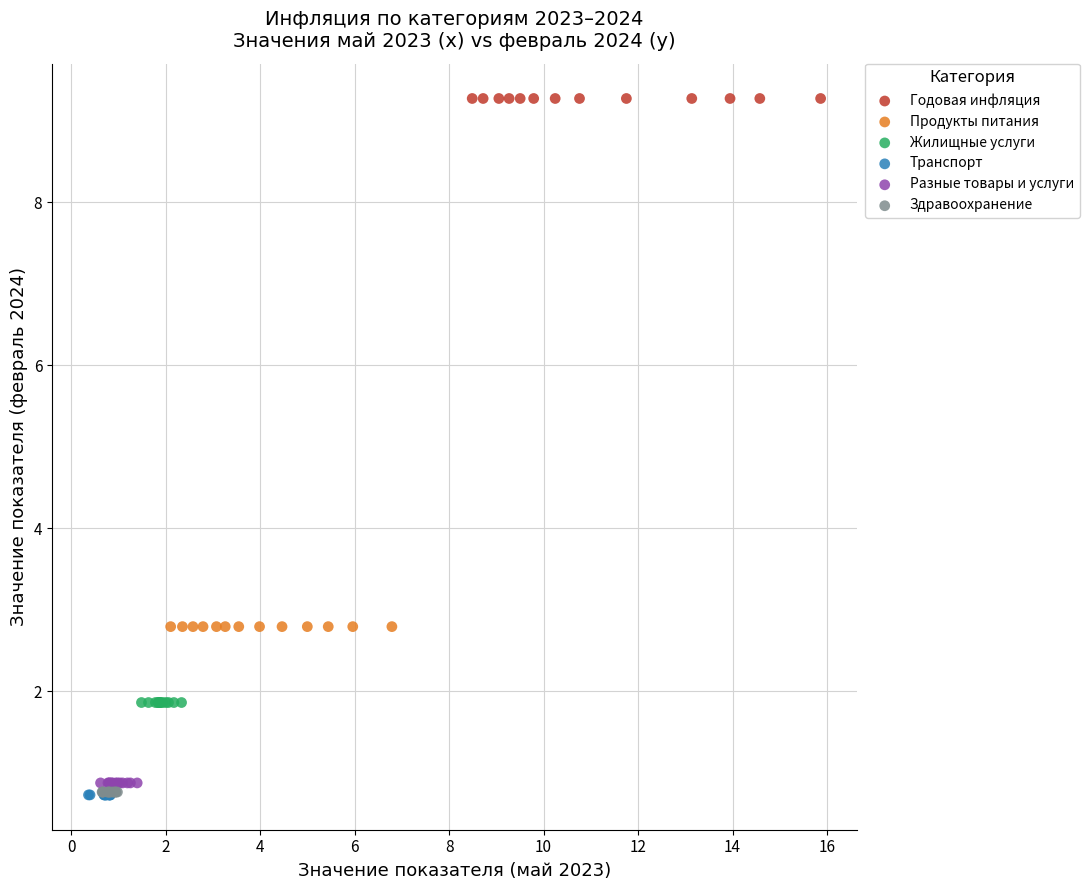

Which series contains the highest Y value?

Годовая инфляция